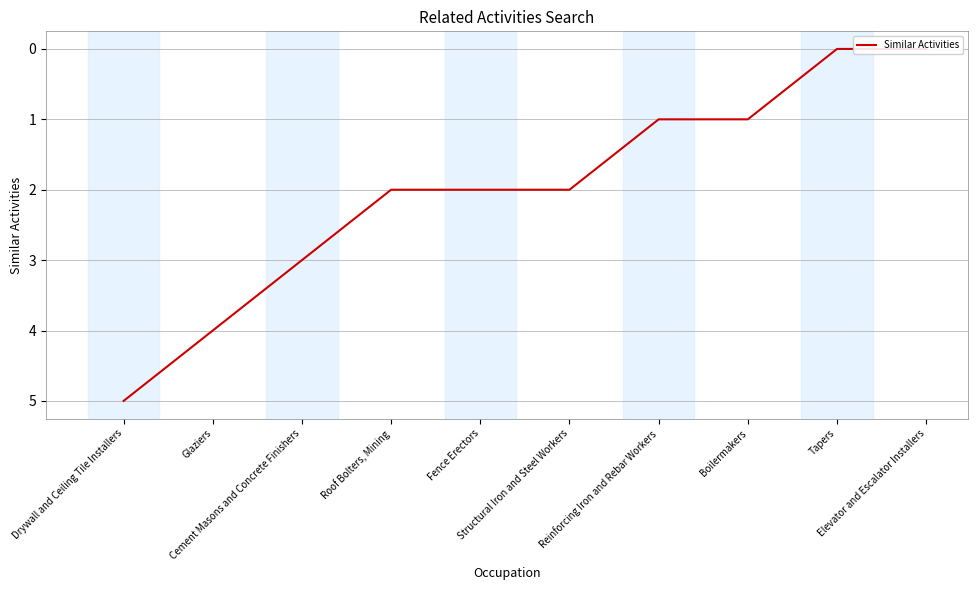

What is the approximate value at Structural Iron and Steel Workers?

2